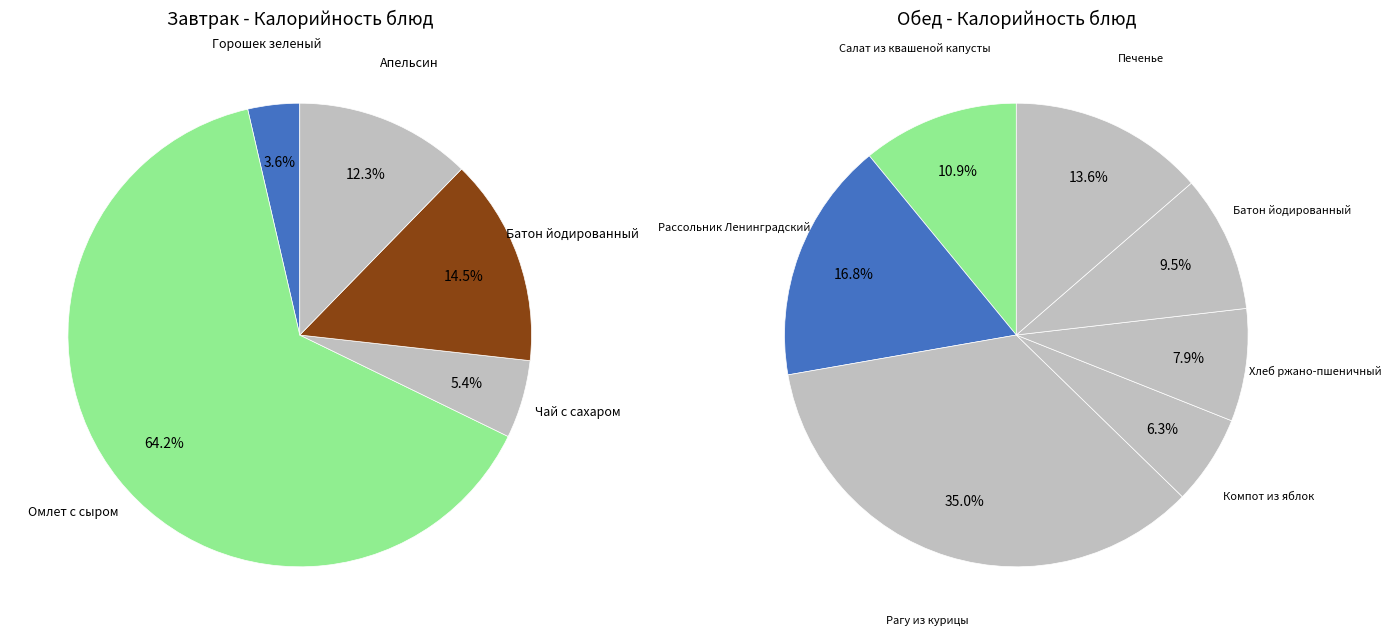

Is there a majority slice in this chart?

No